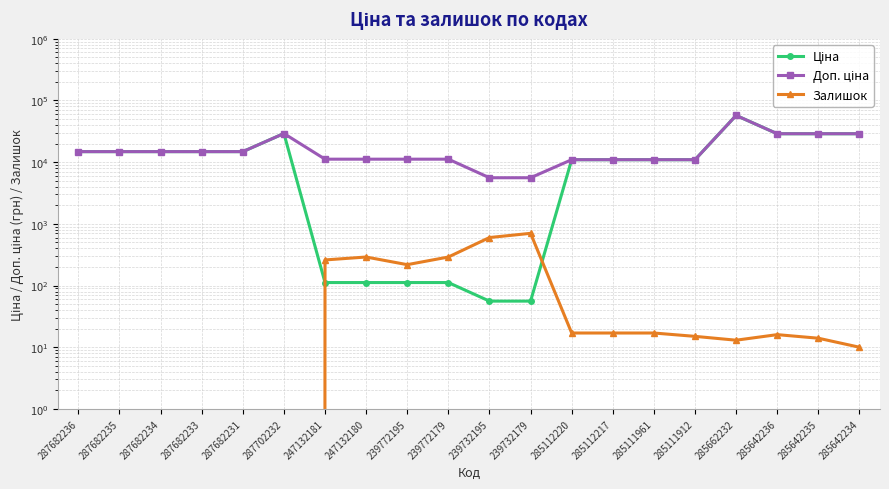

True or false: Доп. ціна has more than 0 interior local peaks.

True